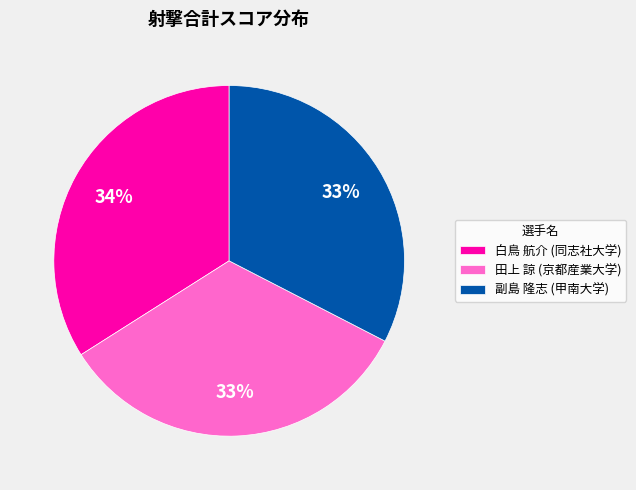

Between 白鳥 航介 (同志社大学) and 副島 隆志 (甲南大学), which is larger?

白鳥 航介 (同志社大学)